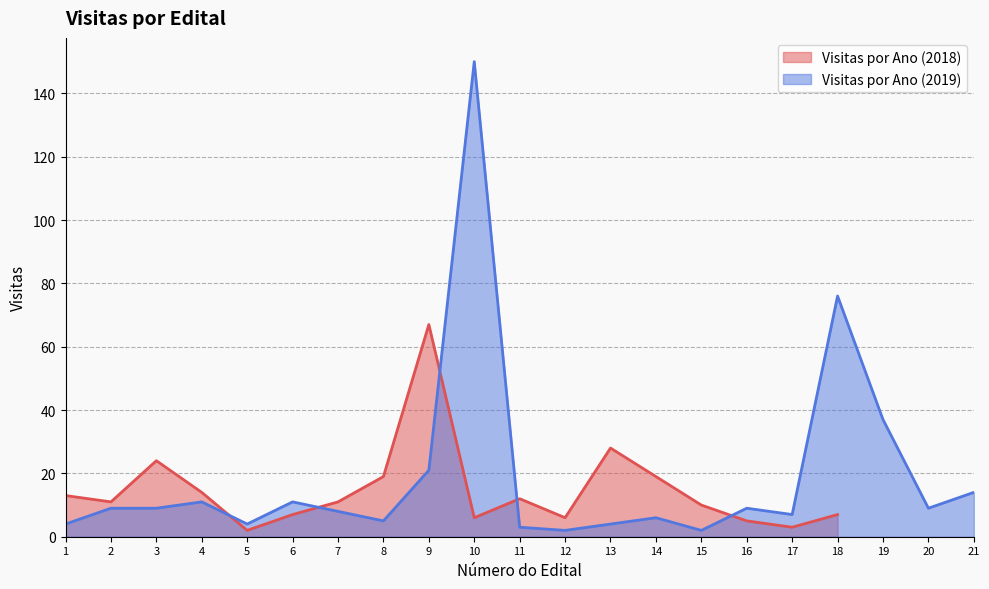

Rank the categories by value from lowest to highest.

5, 17, 16, 10, 12, 6, 18, 15, 2, 7, 11, 1, 4, 8, 14, 3, 13, 9